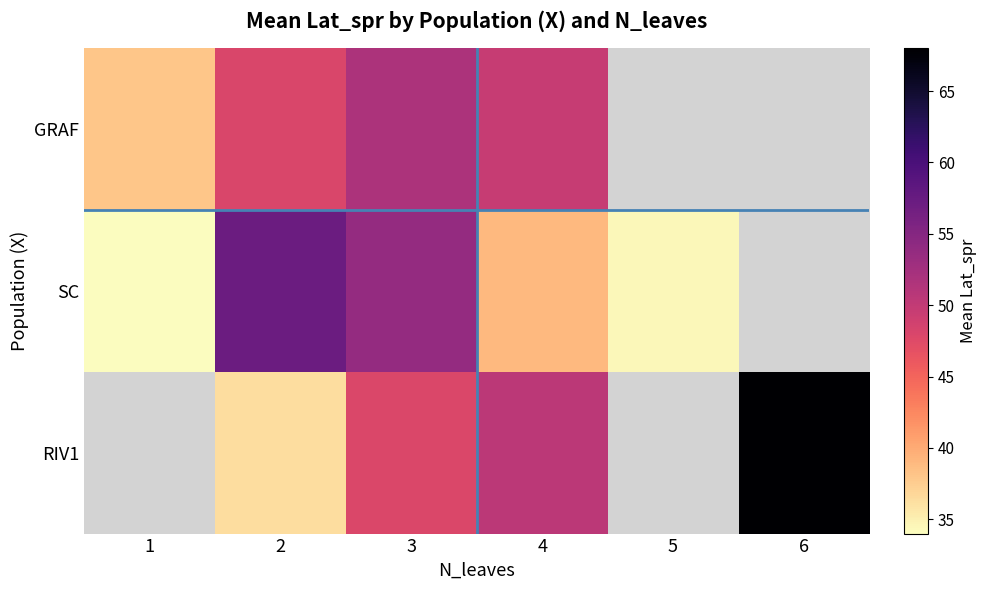

How many values in RIV1 are above zero?

4